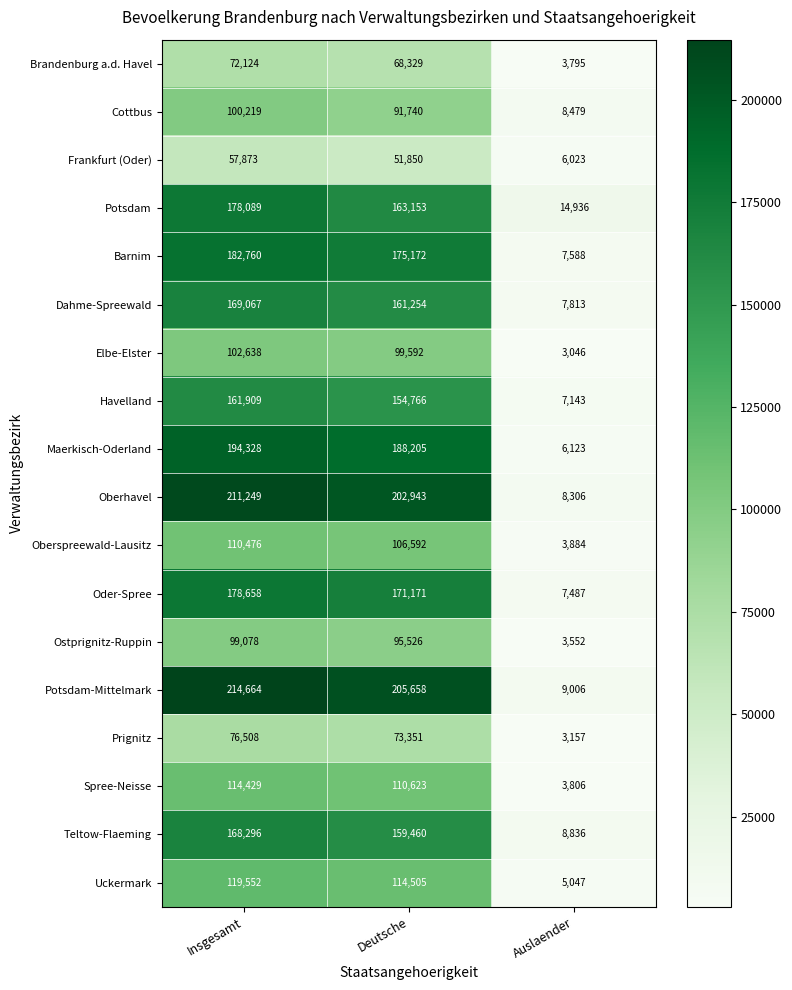

Rank the series by their maximum value, from lowest to highest.

Frankfurt (Oder), Brandenburg a.d. Havel, Prignitz, Ostprignitz-Ruppin, Cottbus, Elbe-Elster, Oberspreewald-Lausitz, Spree-Neisse, Uckermark, Havelland, Teltow-Flaeming, Dahme-Spreewald, Potsdam, Oder-Spree, Barnim, Maerkisch-Oderland, Oberhavel, Potsdam-Mittelmark